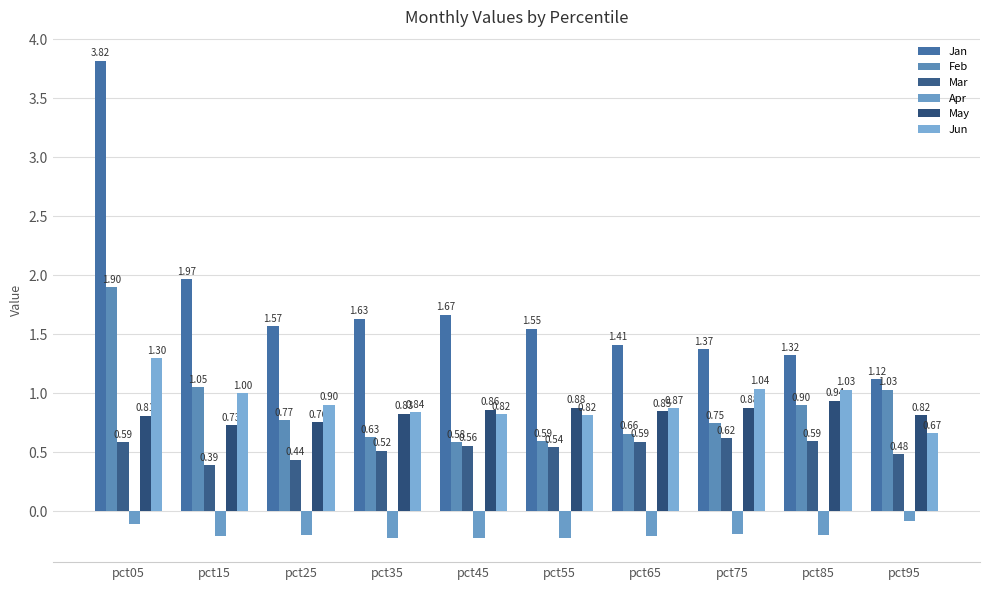

How many groups of bars are there?

10